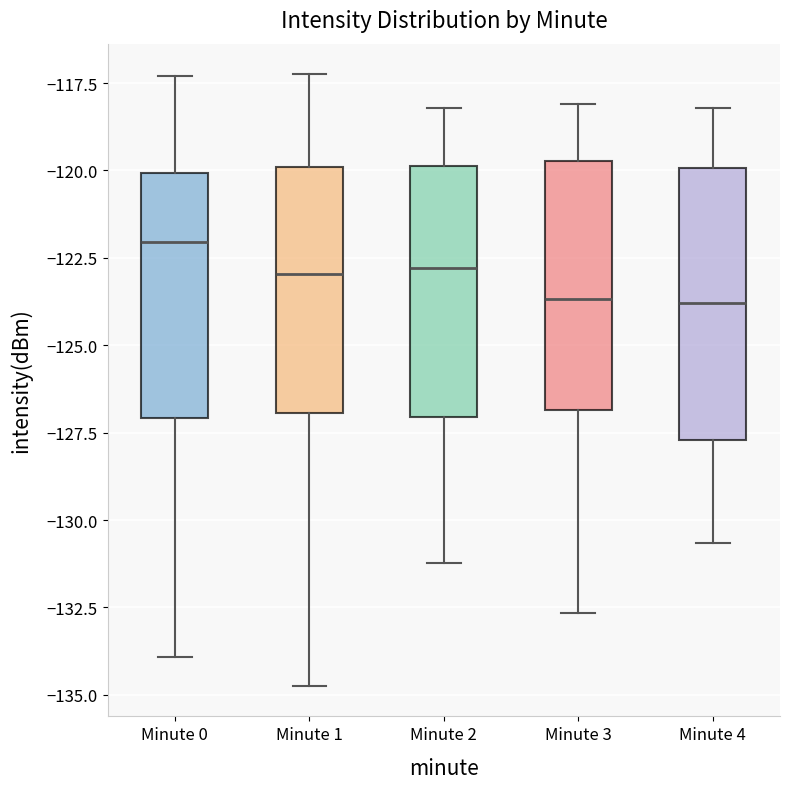

Reading left to right, transcribe this box plot: for each box, give where its median line is, the range the box spans, and where its two whiskers end, as read against the y-axis. The values are not printed on the chart, so give them approximately, as read against the axis.

Minute 0: median -122.0, box -127.0 to -120.0, whiskers -134.0 to -117.5
Minute 1: median -123.0, box -127.0 to -120.0, whiskers -134.5 to -117.0
Minute 2: median -123.0, box -127.0 to -120.0, whiskers -131.0 to -118.0
Minute 3: median -123.5, box -127.0 to -119.5, whiskers -132.5 to -118.0
Minute 4: median -124.0, box -127.5 to -120.0, whiskers -130.5 to -118.0